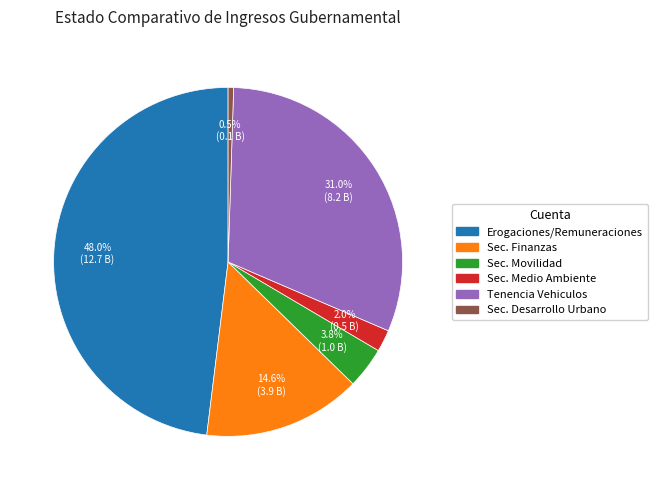

Is there any slice that represents more than half of the pie?

No